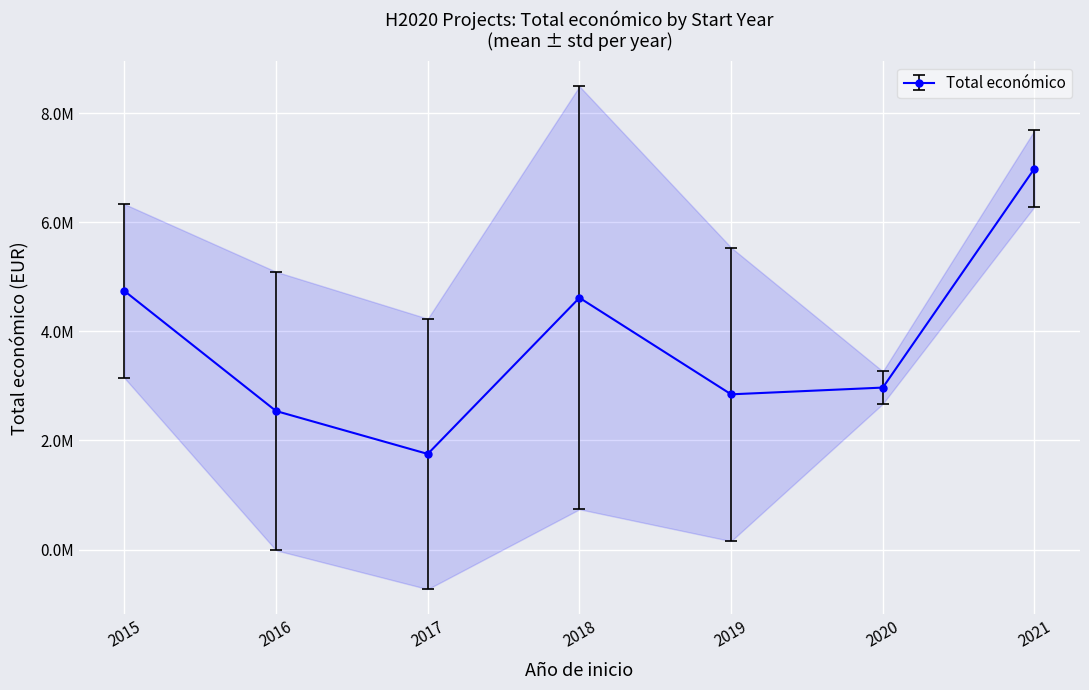

Is this an area chart (filled region under the line)?

No